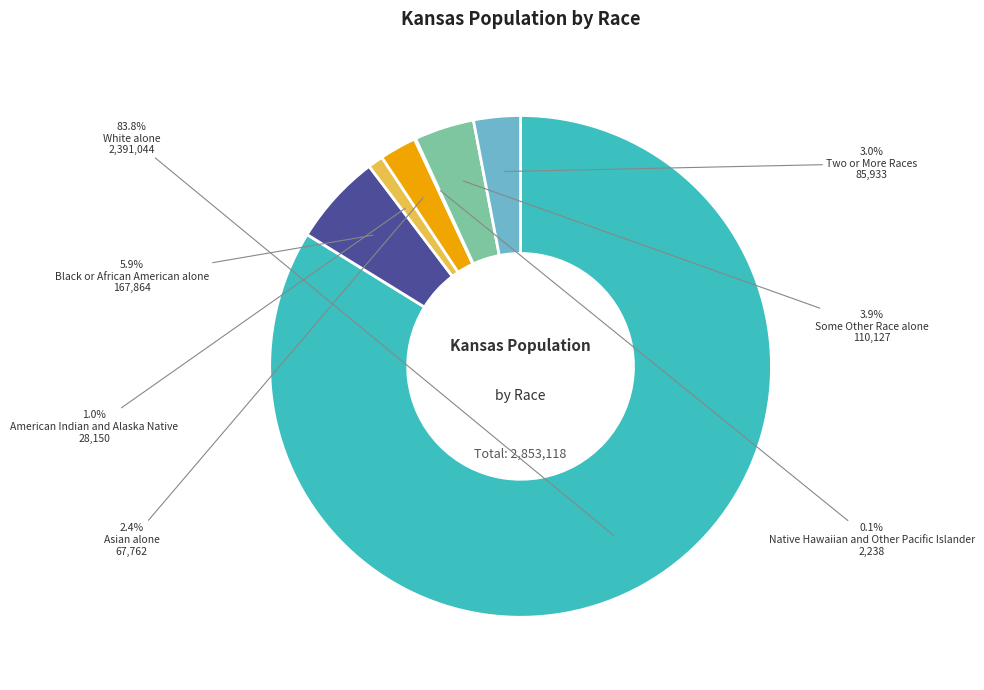

What is the largest slice in the pie chart?

White alone